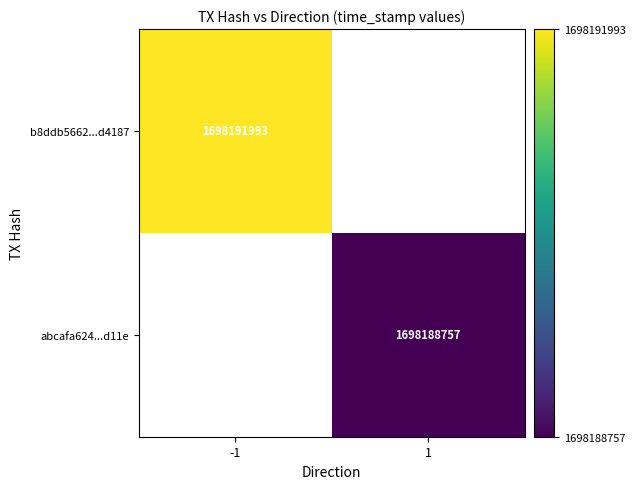

At how many categories does at least one series exceed 1698190431?

1